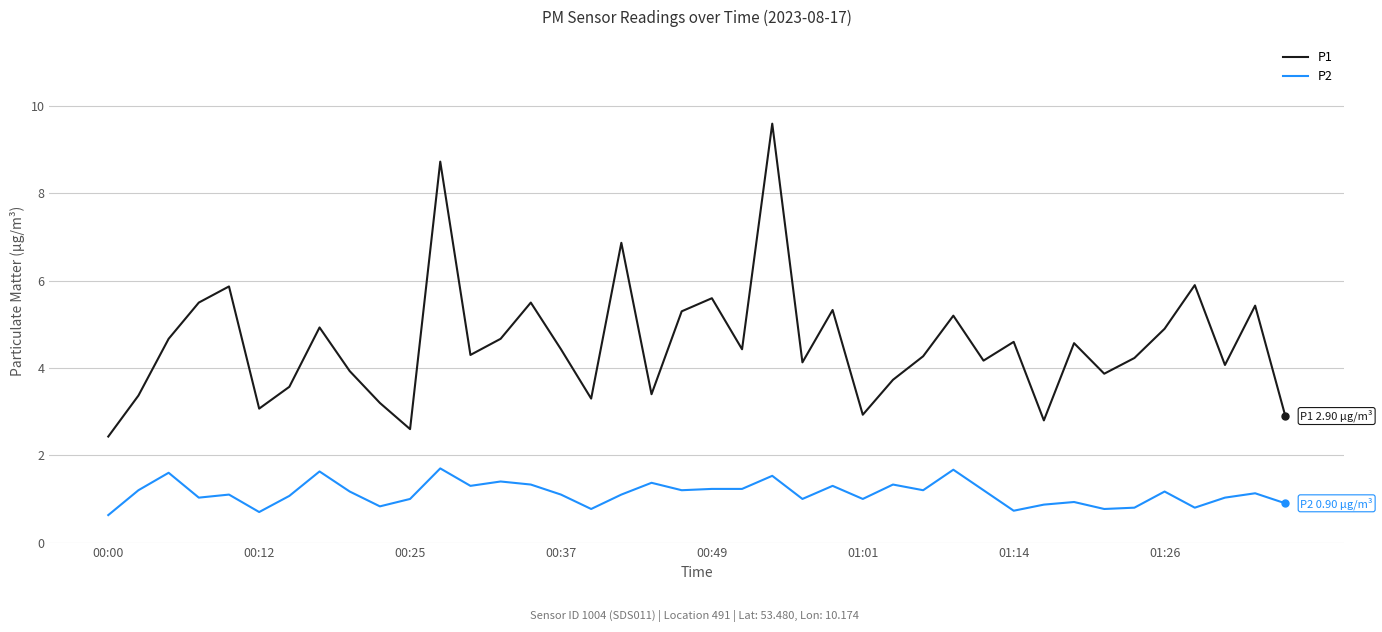

What is the minimum value for P2?

0.6